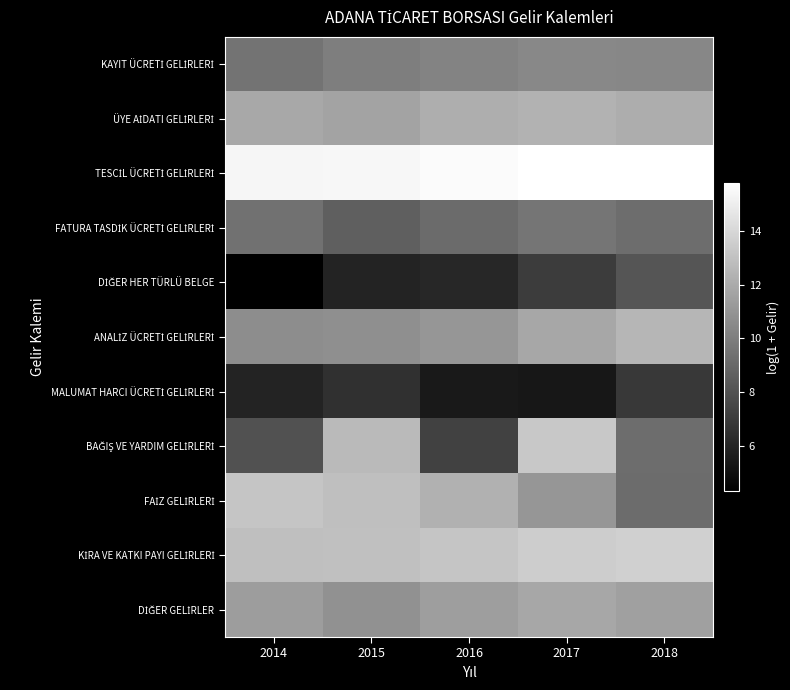

Which series changed the most between 2014 and 2016?

DİĞER HER TÜRLÜ BELGE